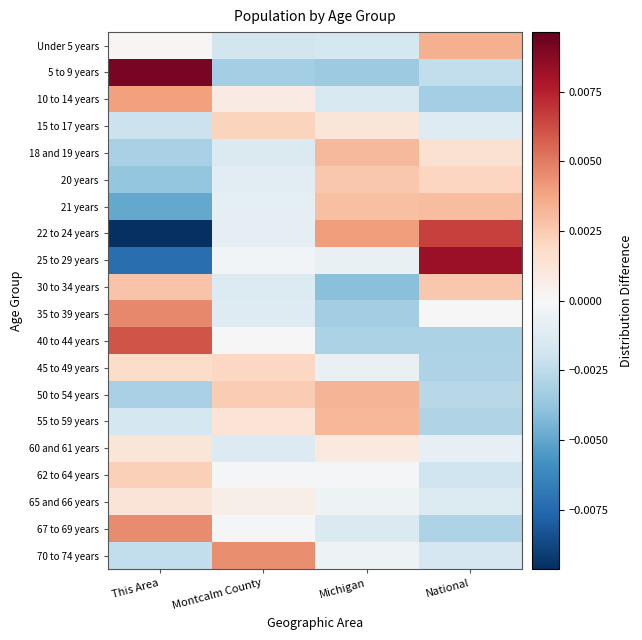

Reading left to right, list all the values displayed in this chart.

Under 5 years: This Area=0.0	Montcalm County=-0.0	Michigan=-0.0	National=0.0
5 to 9 years: This Area=0.0	Montcalm County=-0.0	Michigan=-0.0	National=-0.0
10 to 14 years: This Area=0.0	Montcalm County=0.0	Michigan=-0.0	National=-0.0
15 to 17 years: This Area=-0.0	Montcalm County=0.0	Michigan=0.0	National=-0.0
18 and 19 years: This Area=-0.0	Montcalm County=-0.0	Michigan=0.0	National=0.0
20 years: This Area=-0.0	Montcalm County=-0.0	Michigan=0.0	National=0.0
21 years: This Area=-0.0	Montcalm County=-0.0	Michigan=0.0	National=0.0
22 to 24 years: This Area=-0.0	Montcalm County=-0.0	Michigan=0.0	National=0.0
25 to 29 years: This Area=-0.0	Montcalm County=-0.0	Michigan=-0.0	National=0.0
30 to 34 years: This Area=0.0	Montcalm County=-0.0	Michigan=-0.0	National=0.0
35 to 39 years: This Area=0.0	Montcalm County=-0.0	Michigan=-0.0	National=-0.0
40 to 44 years: This Area=0.0	Montcalm County=0.0	Michigan=-0.0	National=-0.0
45 to 49 years: This Area=0.0	Montcalm County=0.0	Michigan=-0.0	National=-0.0
50 to 54 years: This Area=-0.0	Montcalm County=0.0	Michigan=0.0	National=-0.0
55 to 59 years: This Area=-0.0	Montcalm County=0.0	Michigan=0.0	National=-0.0
60 and 61 years: This Area=0.0	Montcalm County=-0.0	Michigan=0.0	National=-0.0
62 to 64 years: This Area=0.0	Montcalm County=-0.0	Michigan=-0.0	National=-0.0
65 and 66 years: This Area=0.0	Montcalm County=0.0	Michigan=-0.0	National=-0.0
67 to 69 years: This Area=0.0	Montcalm County=-0.0	Michigan=-0.0	National=-0.0
70 to 74 years: This Area=-0.0	Montcalm County=0.0	Michigan=-0.0	National=-0.0